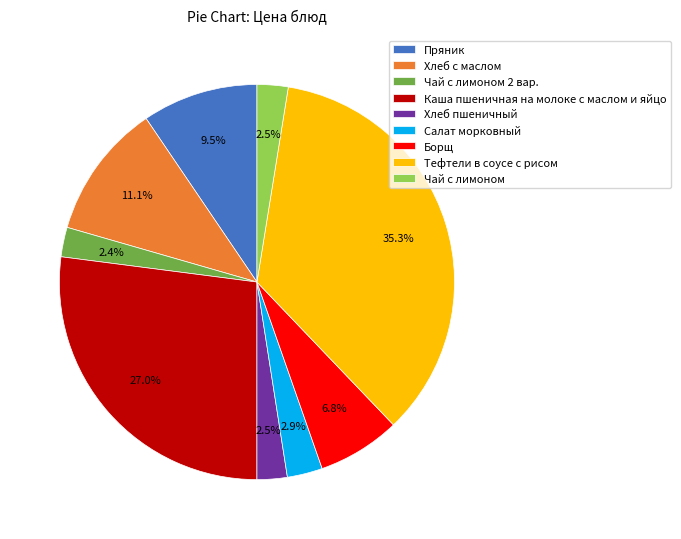

How much of the chart is everything except Чай с лимоном?

97.5%